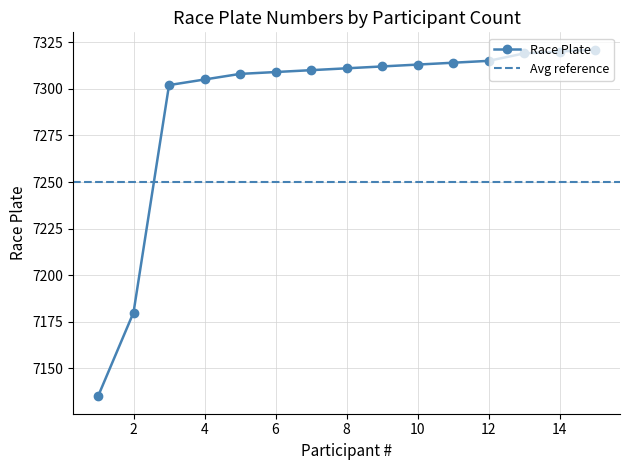

True or false: the data has more than 0 interior local peaks.

False